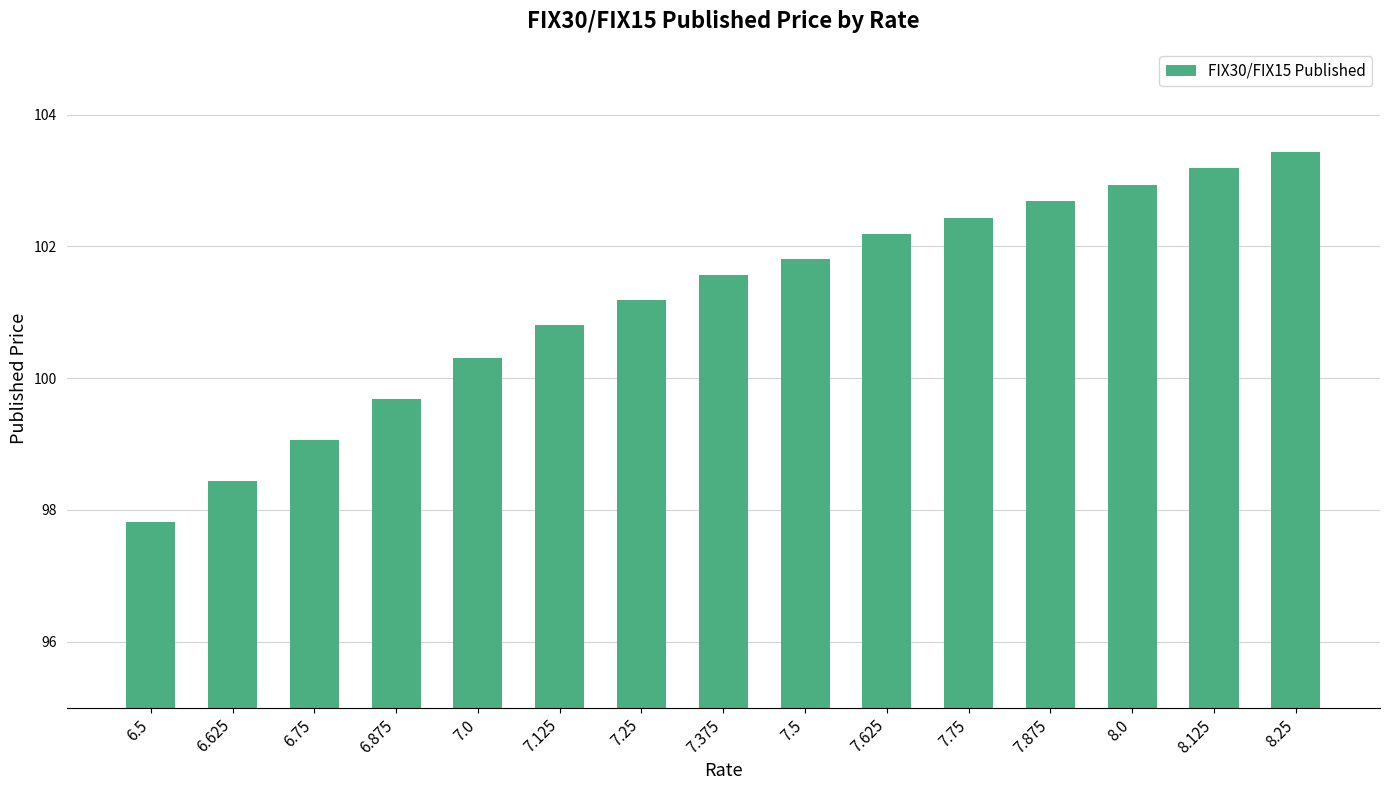

What is the smallest value displayed?

97.8